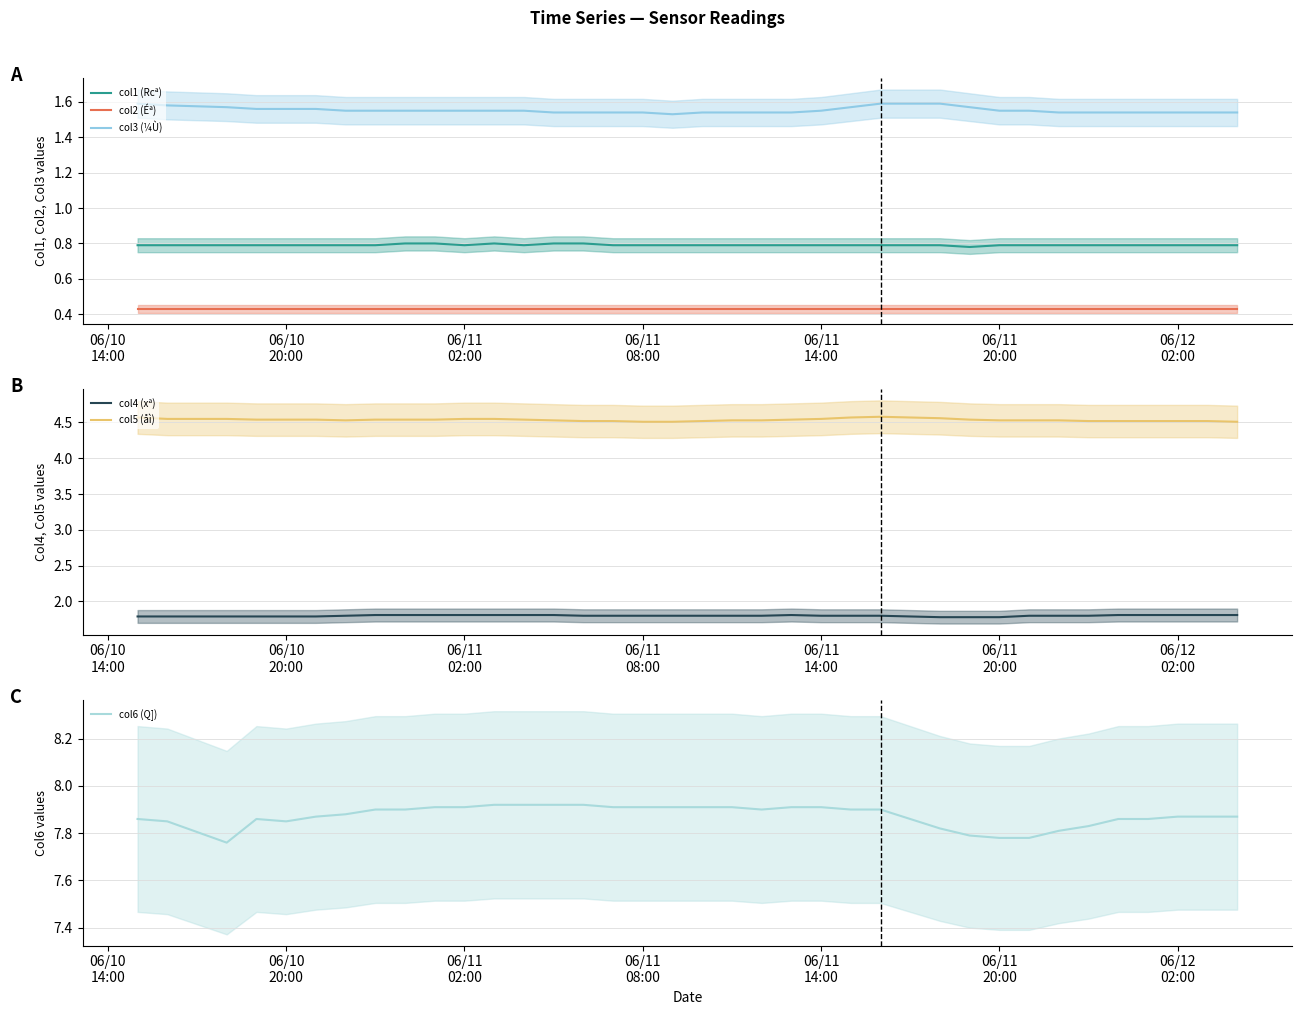

What are all the series names shown in the legend?

col1 (Rcª), col2 (Éª), col3 (¼Ù), col4 (xª), col5 (åì), col6 (Q])